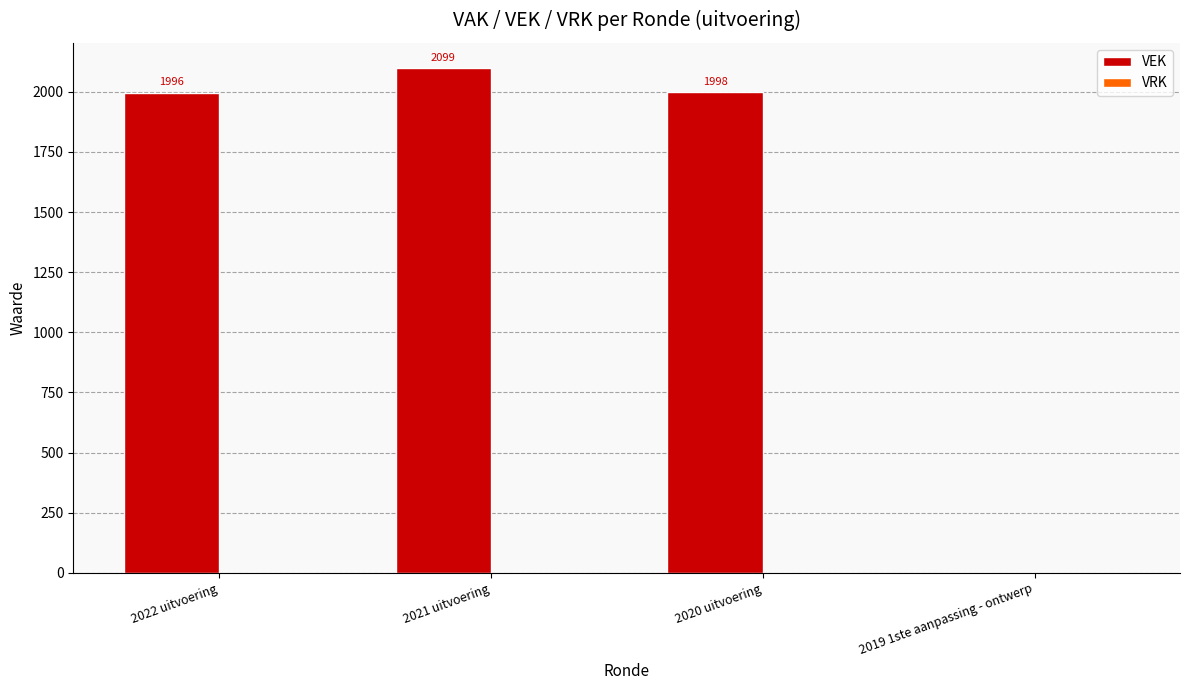

Where does the data first go above 1998?

2021 uitvoering